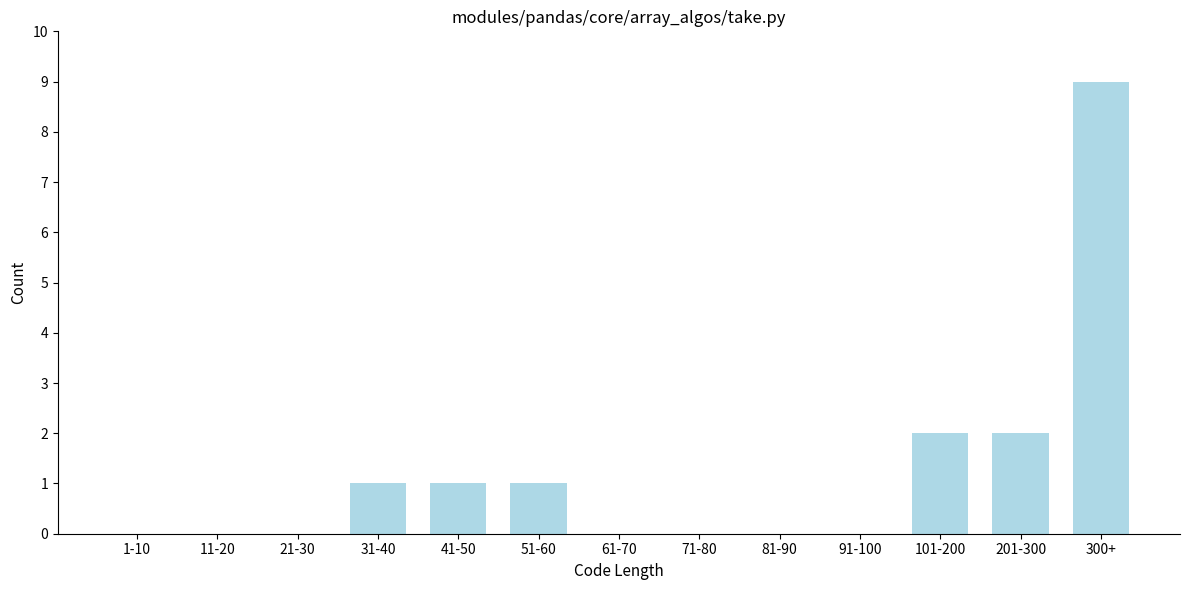

Reading left to right, transcribe all the data shown in this chart.

1-10=0	11-20=0	21-30=0	31-40=1	41-50=1	51-60=1	61-70=0	71-80=0	81-90=0	91-100=0	101-200=2	201-300=2	300+=9